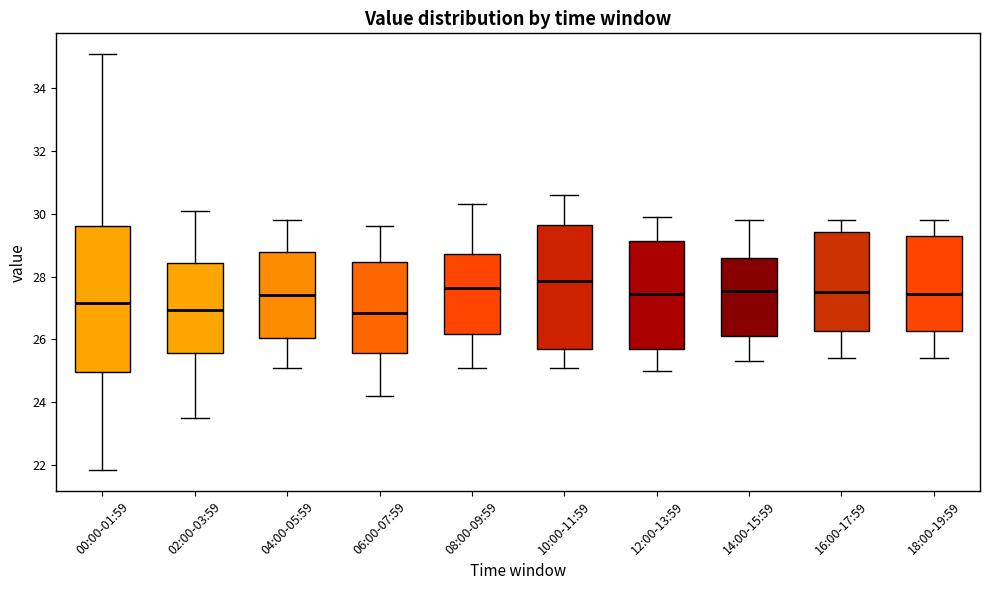

Comparing the boxes themselves (not the whiskers), which one is the tallest?

00:00-01:59